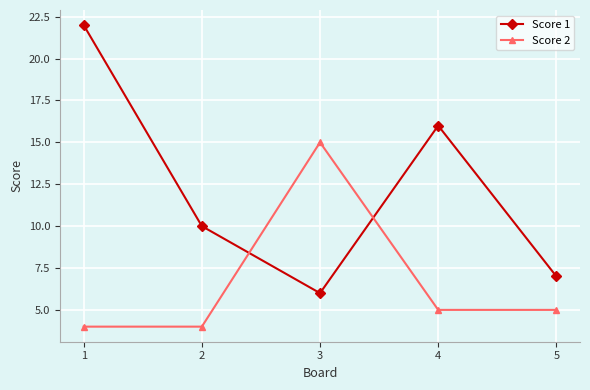

What is the difference between the Score 2 values at 2 and 5?

1